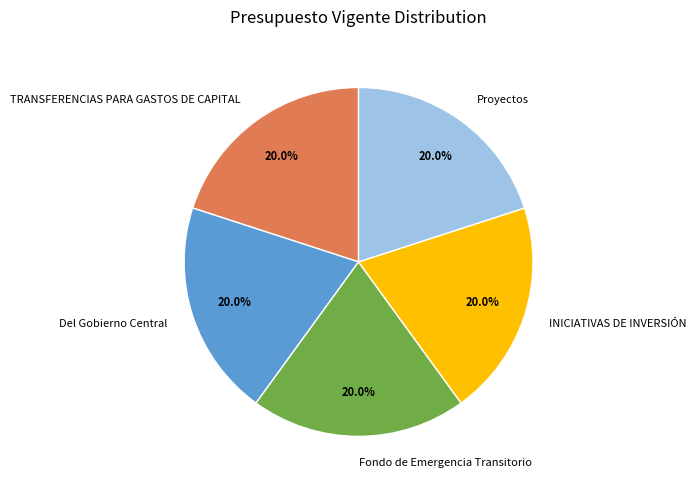

What percentage do Proyectos and TRANSFERENCIAS PARA GASTOS DE CAPITAL together represent?

40.0%